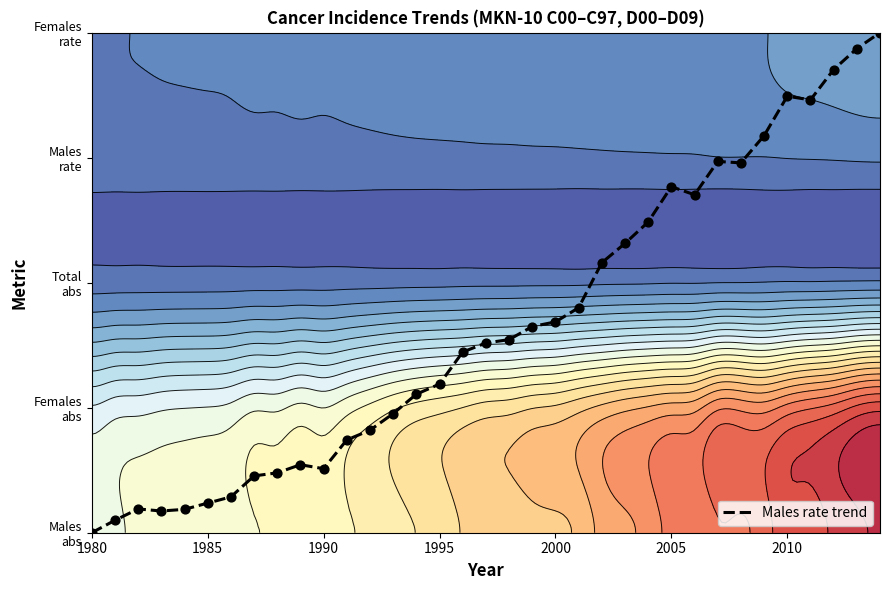

What is the maximum value shown in the chart?

4.0